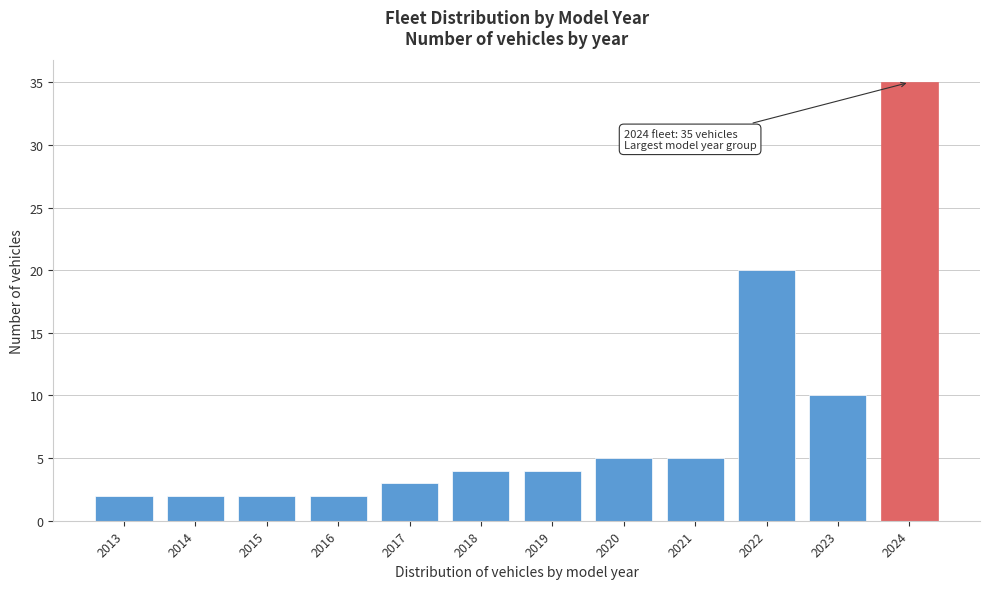

Reading right to left, list all the values displayed in this chart.

2024=35	2023=10	2022=20	2021=5	2020=5	2019=4	2018=4	2017=3	2016=2	2015=2	2014=2	2013=2